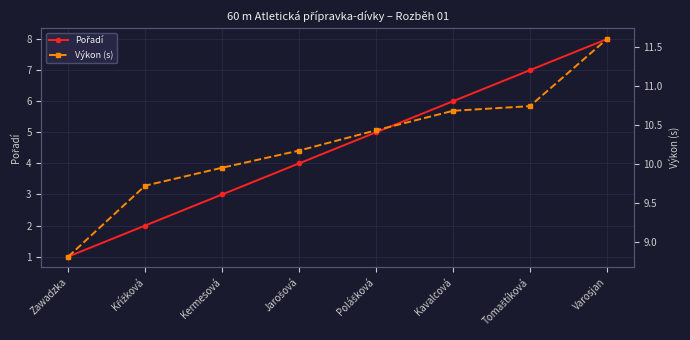

What is the average value of the Pořadí series?

4.5